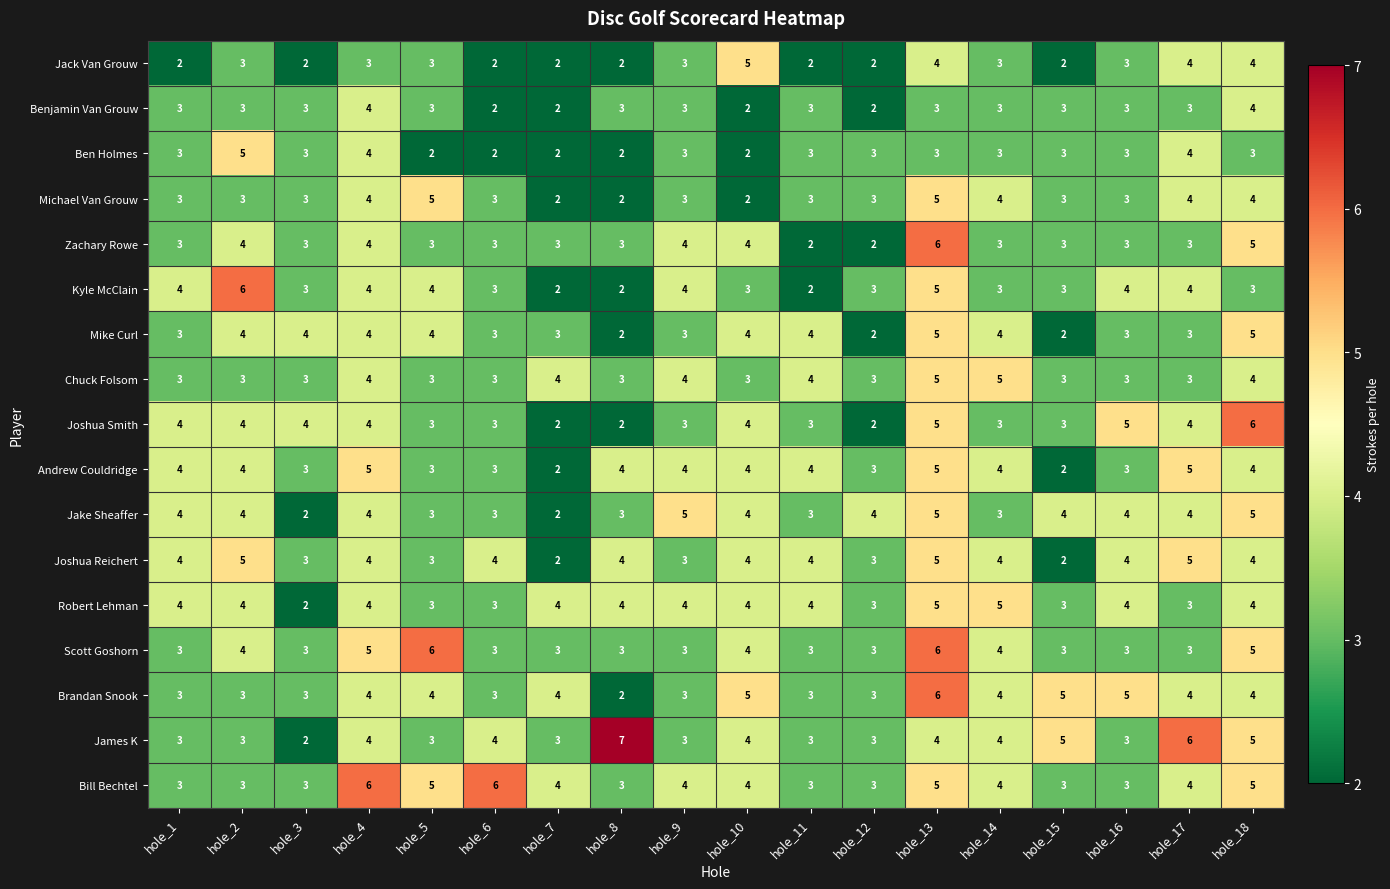

What is the total value across all series at hole_7?

46